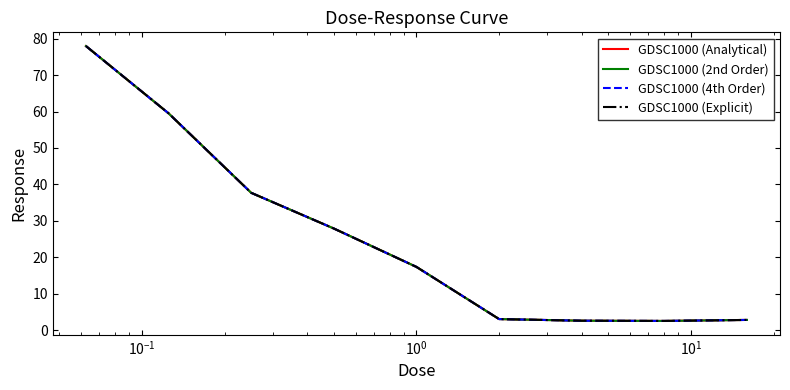

True or false: GDSC1000 (2nd Order) and GDSC1000 (Analytical) cross at least once.

False